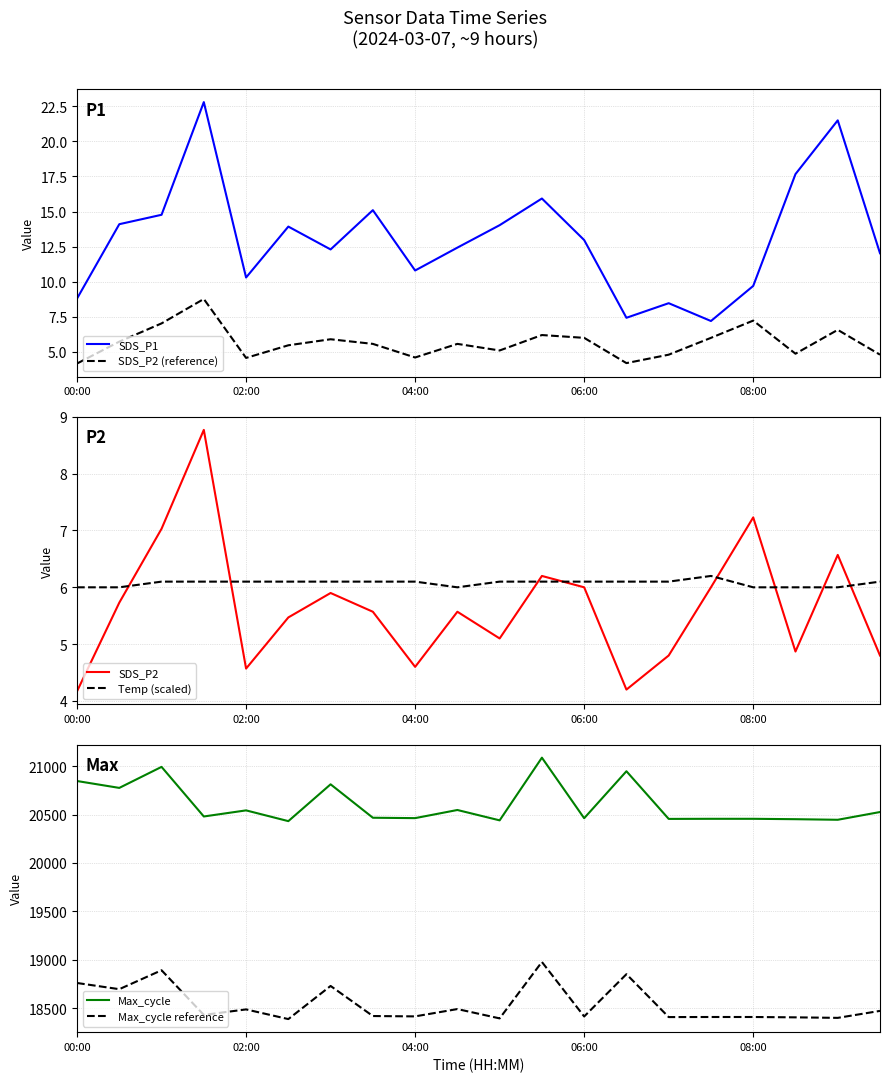

What is the total value across all series at 14?

38888.7